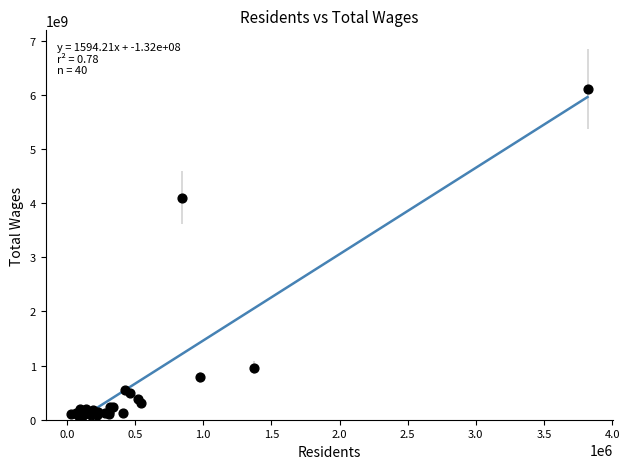

What Y value in the scatter plot is closest to 3095833012?

4097629775